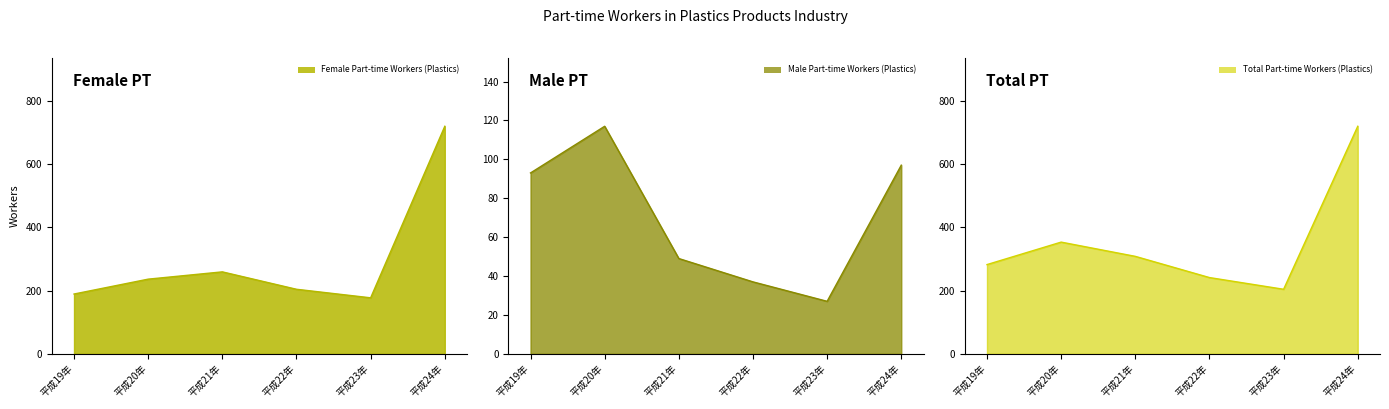

How many data points in Male Part-time Workers (Plastics) line are less than 93?

3